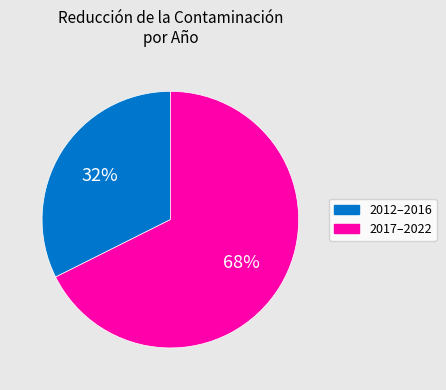

Does any single category account for the majority?

Yes